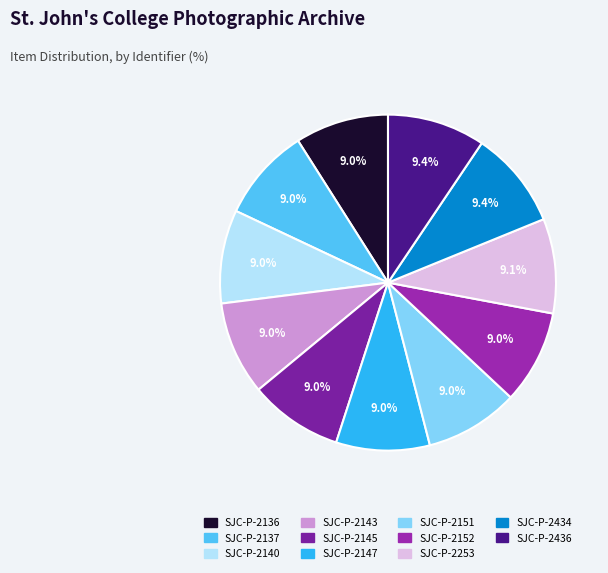

How many slices are in this pie chart?

11